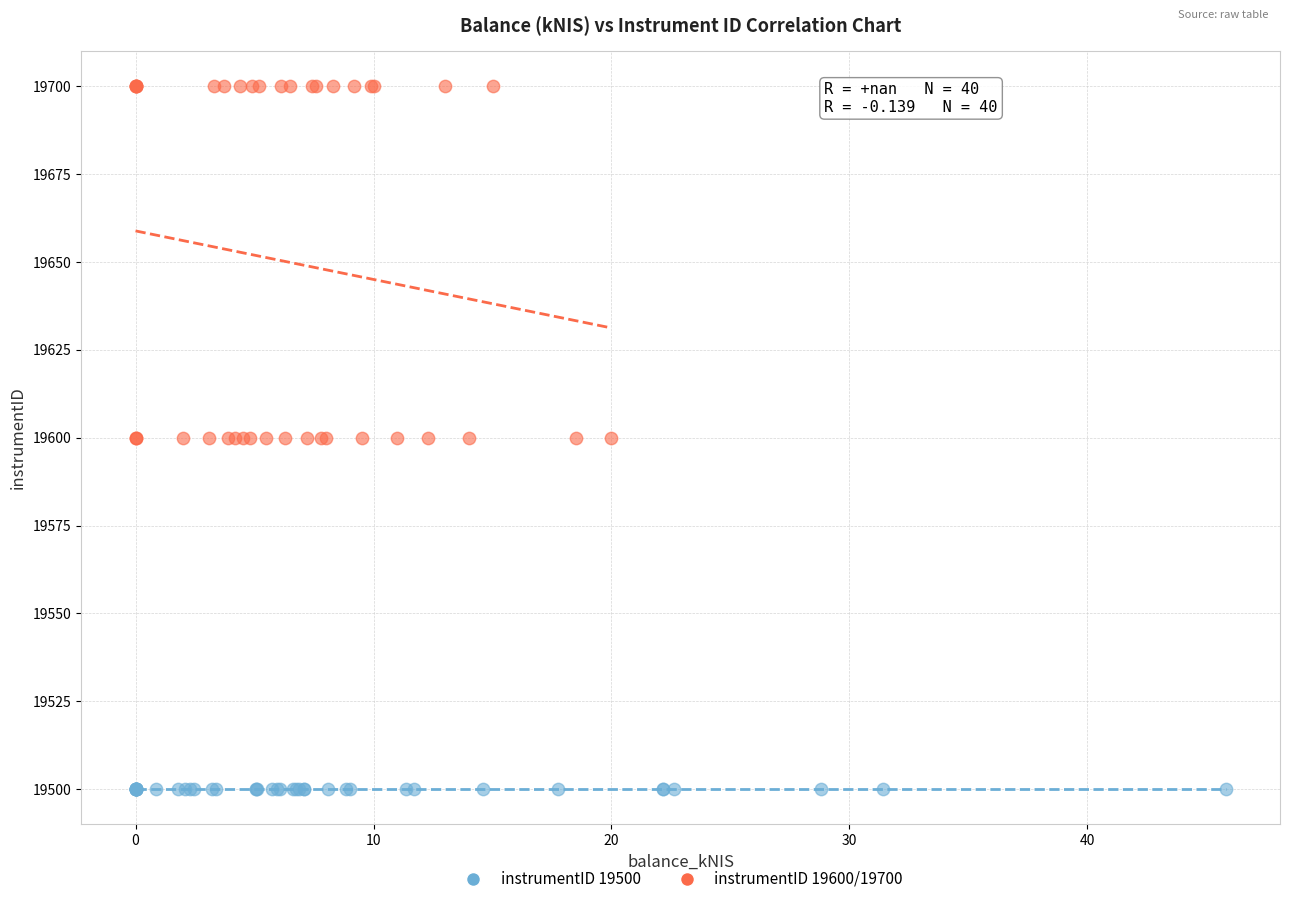

What are all the series names shown in the legend?

instrumentID 19500, instrumentID 19600/19700